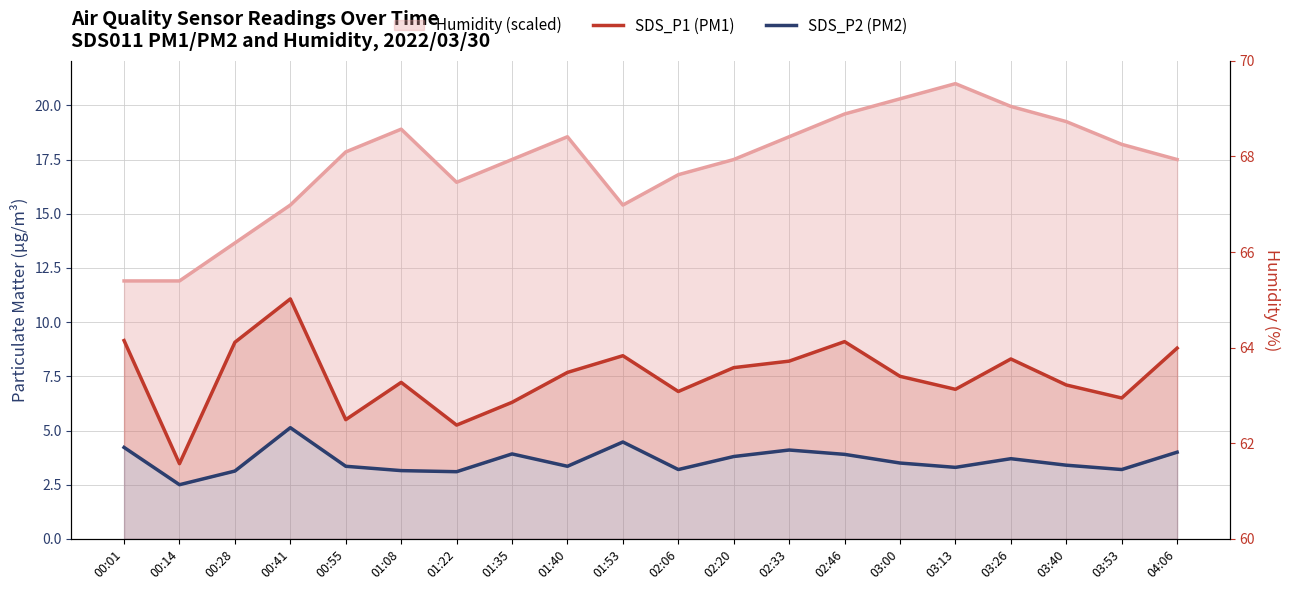

Between 00:55 and 03:13, which is larger?

03:13